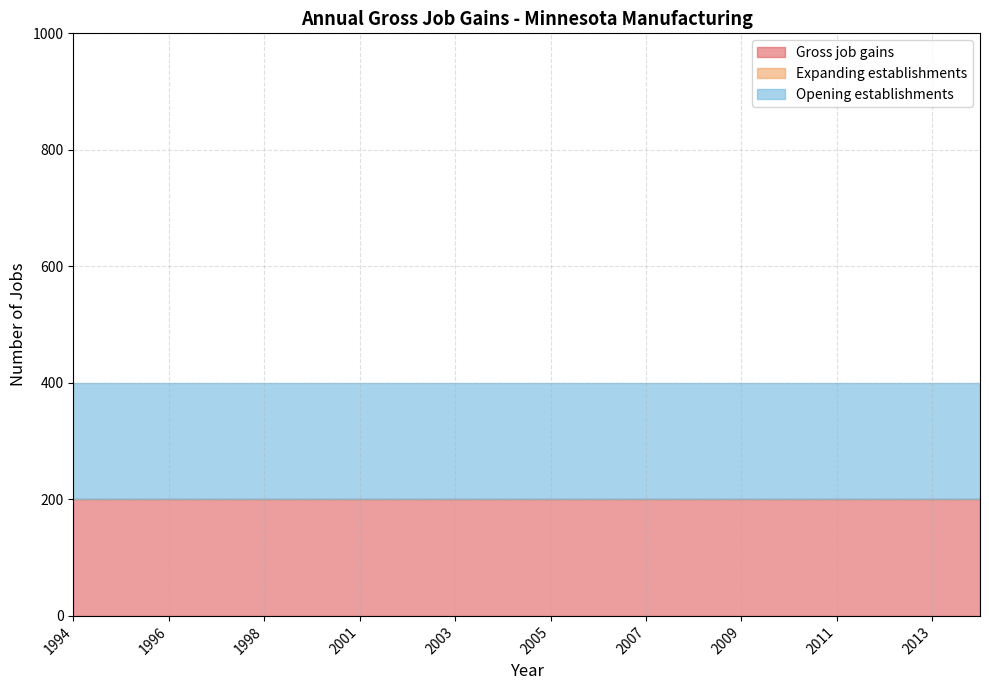

Which series has the widest spread of values?

Gross job gains